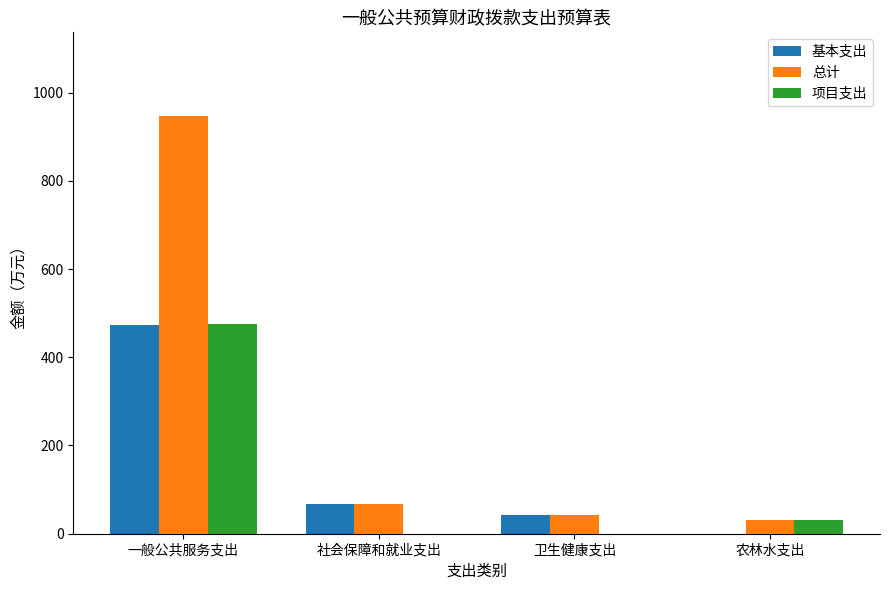

How many groups of bars are there?

4